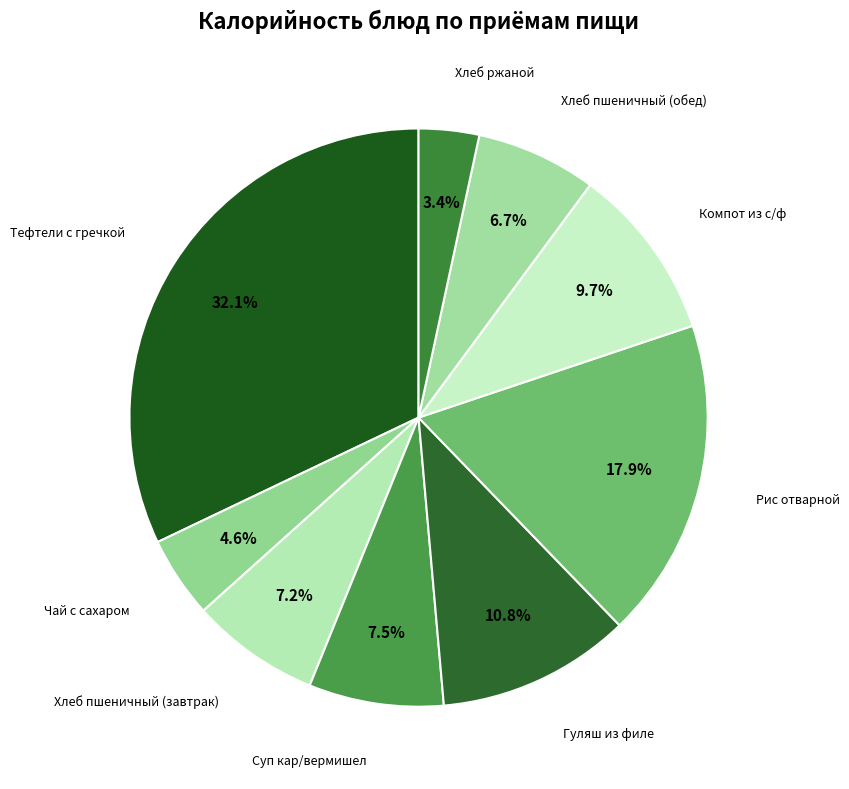

Count the number of slices in the pie.

9